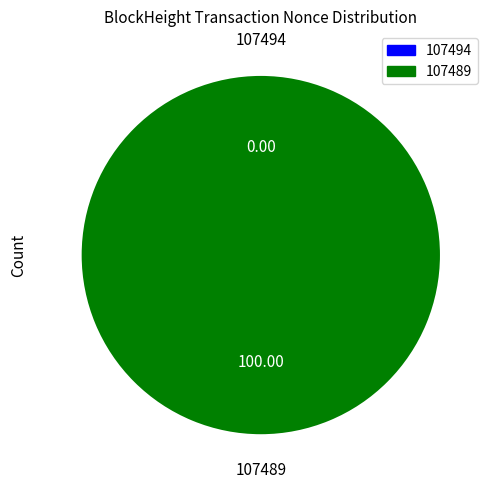

What is the smallest slice in the pie chart?

107494